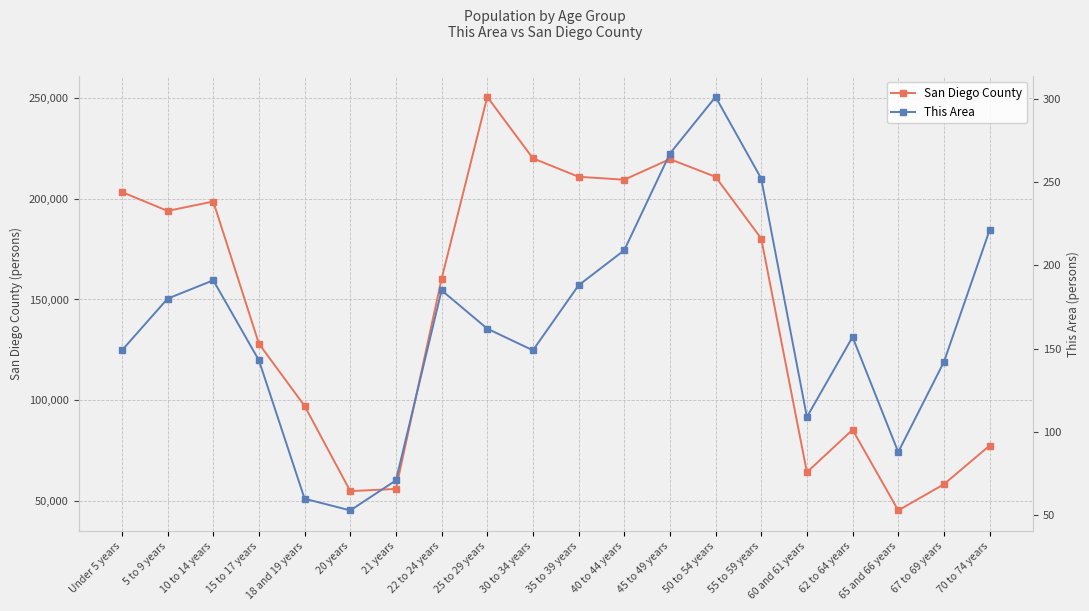

What are all the series names shown in the legend?

San Diego County, This Area